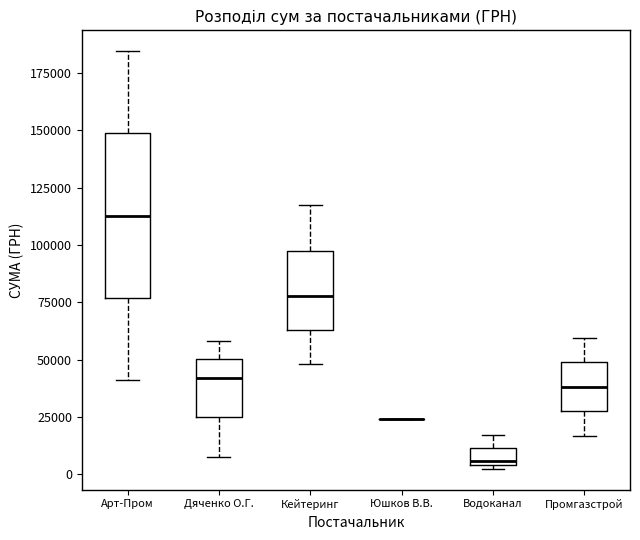

Where is the upper edge of the box for Дяченко О.Г. on the y-axis? The values are not printed on the chart, so give them approximately, as read against the axis.

50000